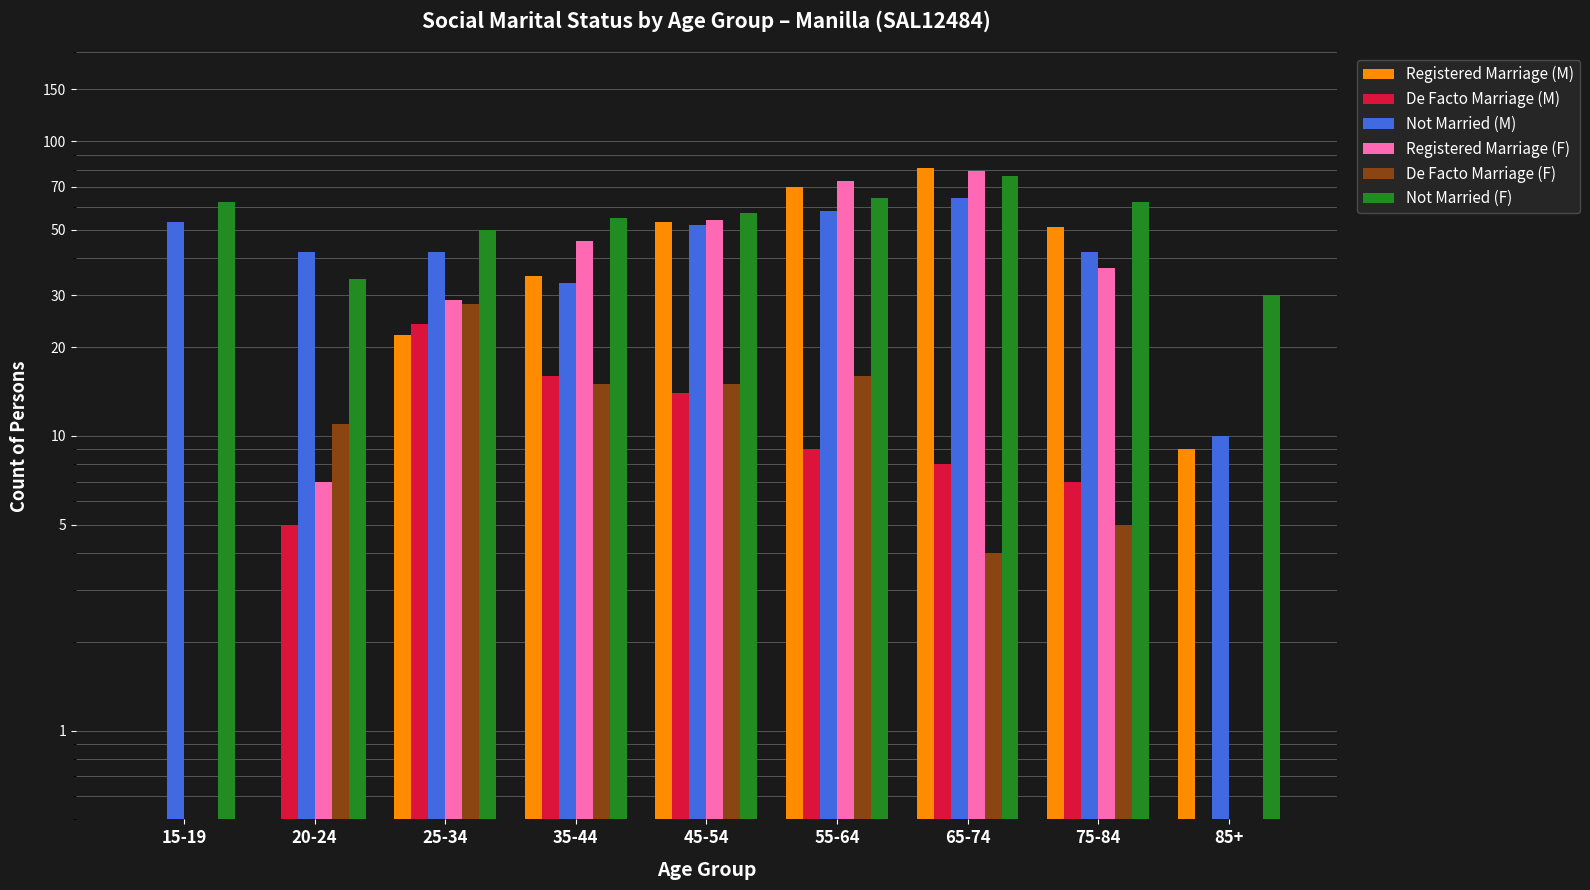

Reading left to right, extract all data points from this chart.

Registered Marriage (M): 0.1	0.1	22.0	35.0	53.0	70.0	81.0	51.0	9.0
De Facto Marriage (M): 0.1	5.0	24.0	16.0	14.0	9.0	8.0	7.0	0.1
Not Married (M): 53.0	42.0	42.0	33.0	52.0	58.0	64.0	42.0	10.0
Registered Marriage (F): 0.1	7.0	29.0	46.0	54.0	73.0	79.0	37.0	0.1
De Facto Marriage (F): 0.1	11.0	28.0	15.0	15.0	16.0	4.0	5.0	0.1
Not Married (F): 62.0	34.0	50.0	55.0	57.0	64.0	76.0	62.0	30.0